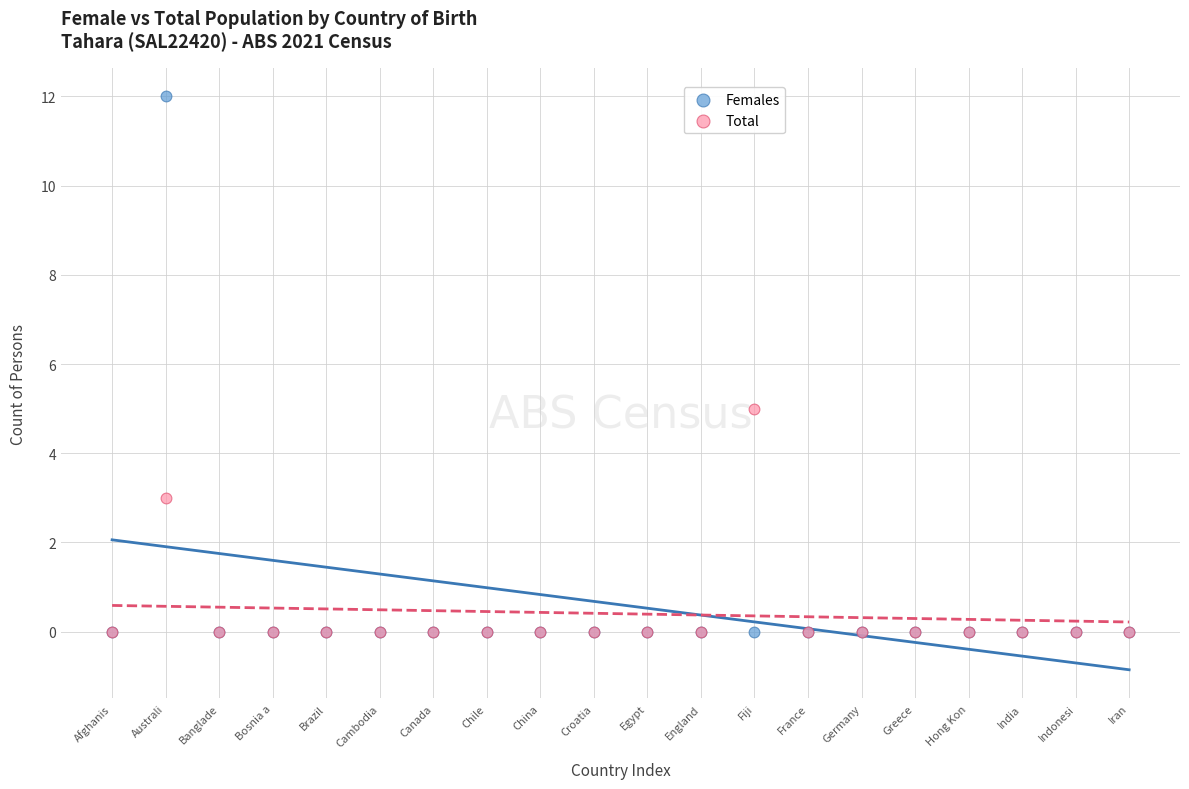

In the Total series, what Y value is closest to 2?

3